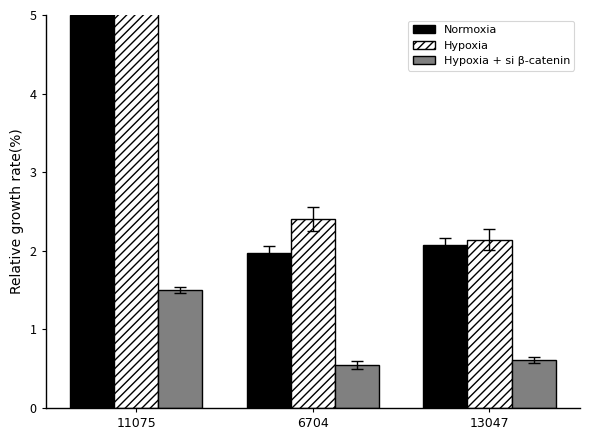

At which label does Hypoxia reach its peak?

11075